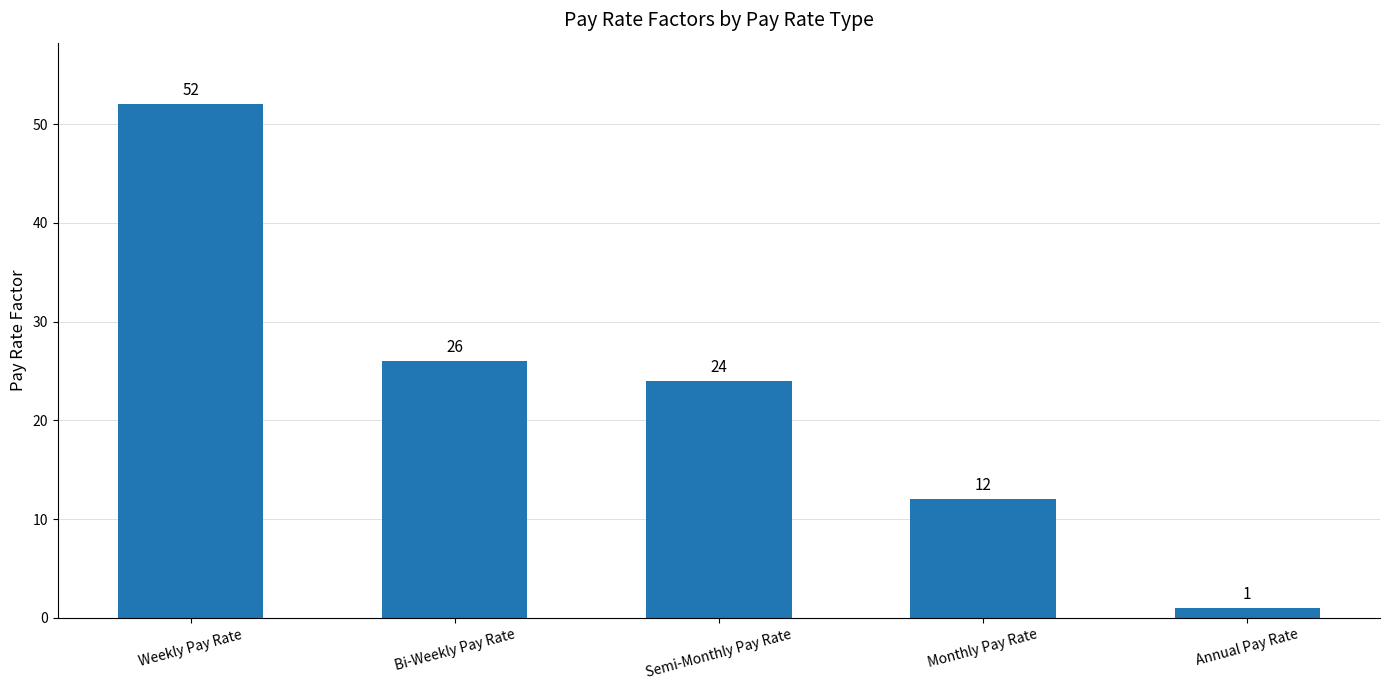

List the labels in order of value, smallest first.

Annual Pay Rate, Monthly Pay Rate, Semi-Monthly Pay Rate, Bi-Weekly Pay Rate, Weekly Pay Rate